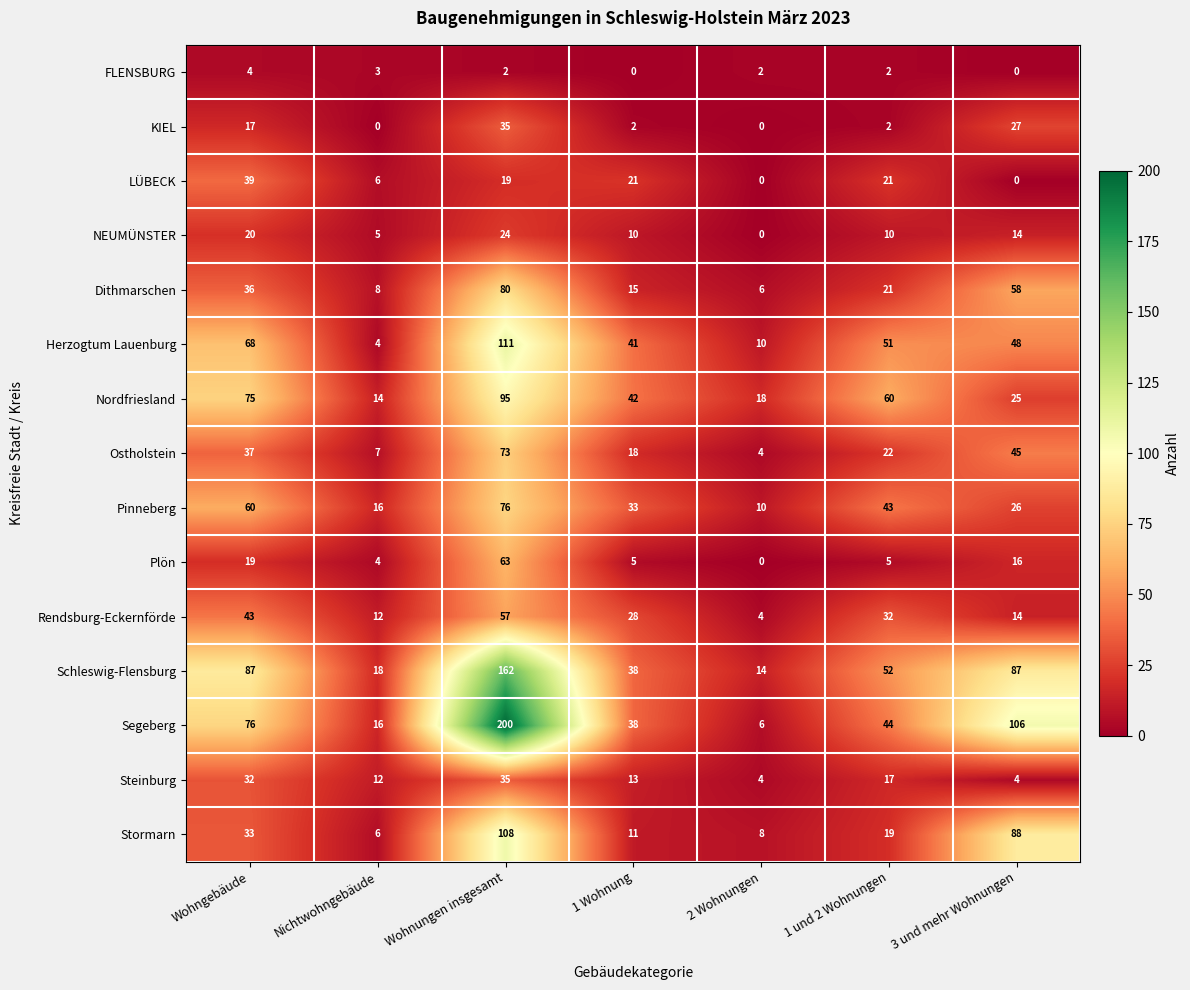

The Dithmarschen series shows 2 at Nichtwohngebäude. True or false?

False